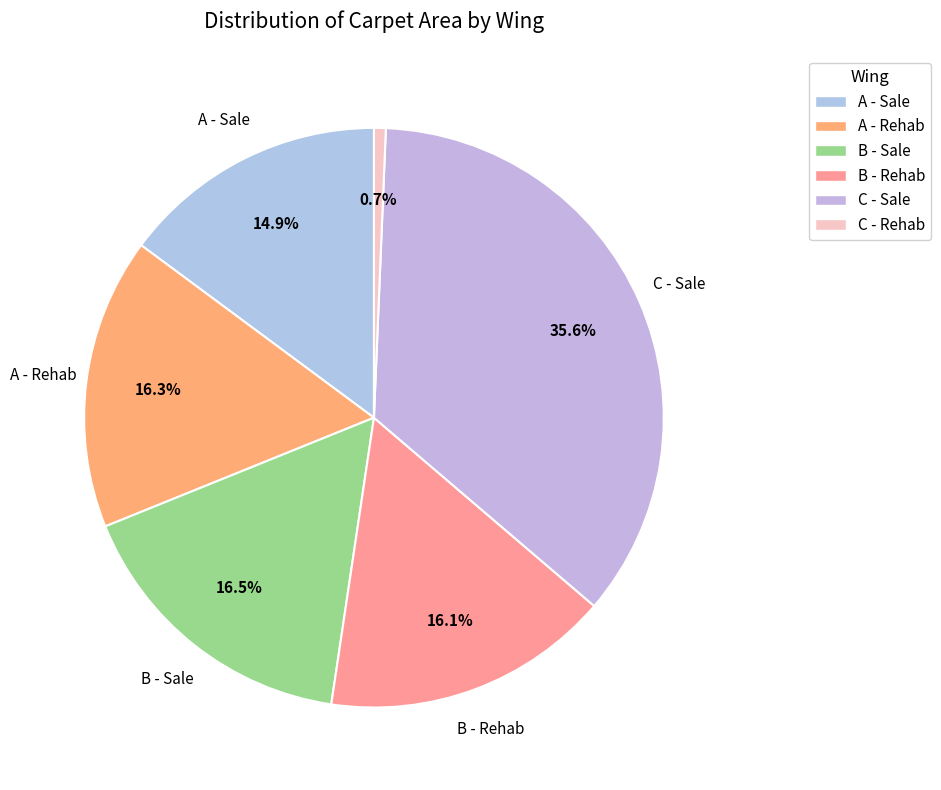

How much of the chart is everything except A - Sale?

85.1%